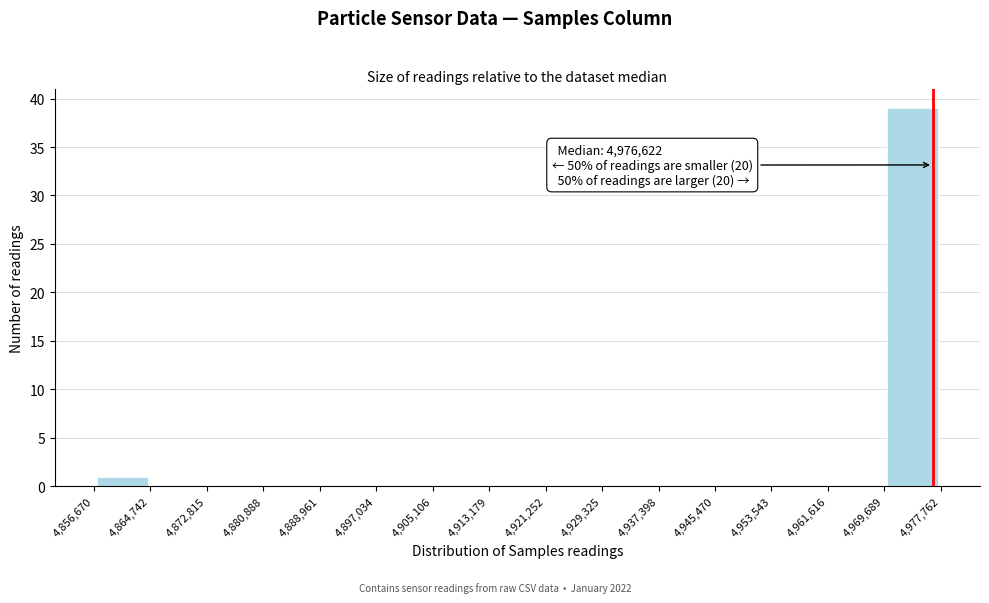

Which range on the x-axis has the tallest bar?

4,969,689 to 4,977,762